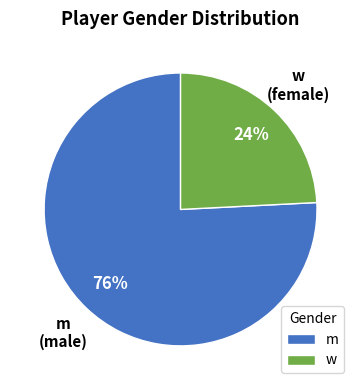

Between m and w, which is larger?

m